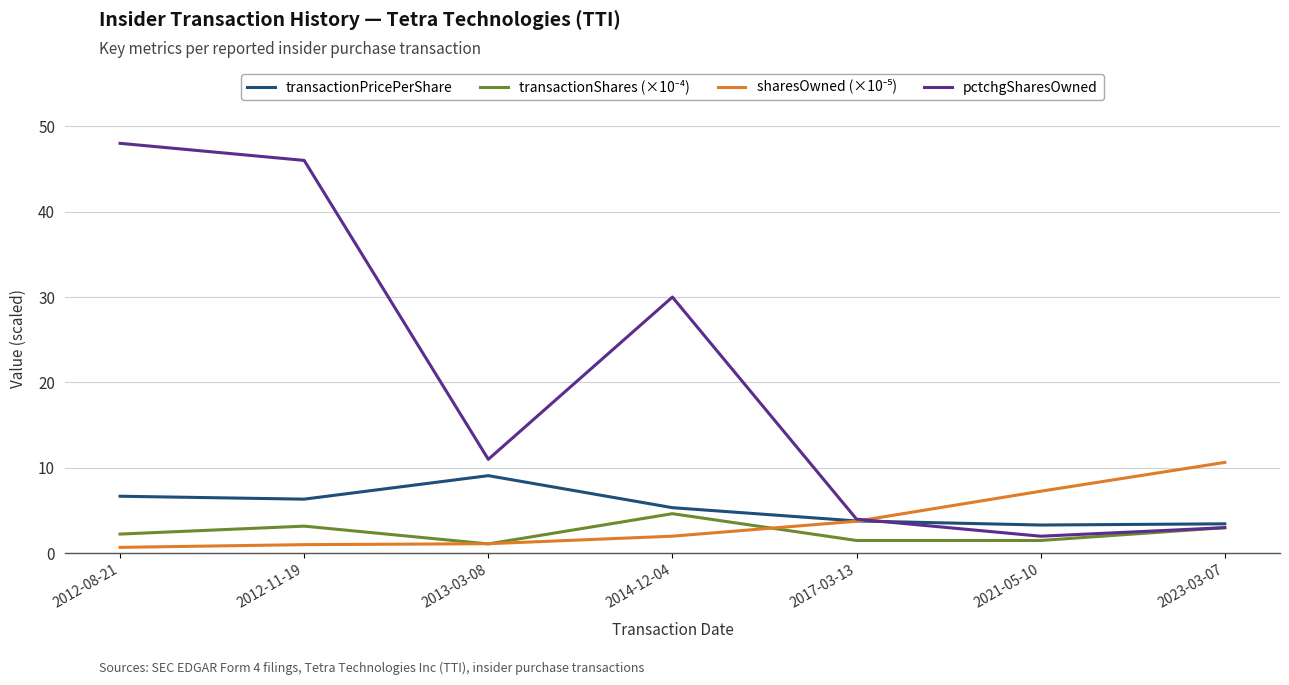

The value of transactionPricePerShare at 2012-08-21 is 6.7. True or false?

True